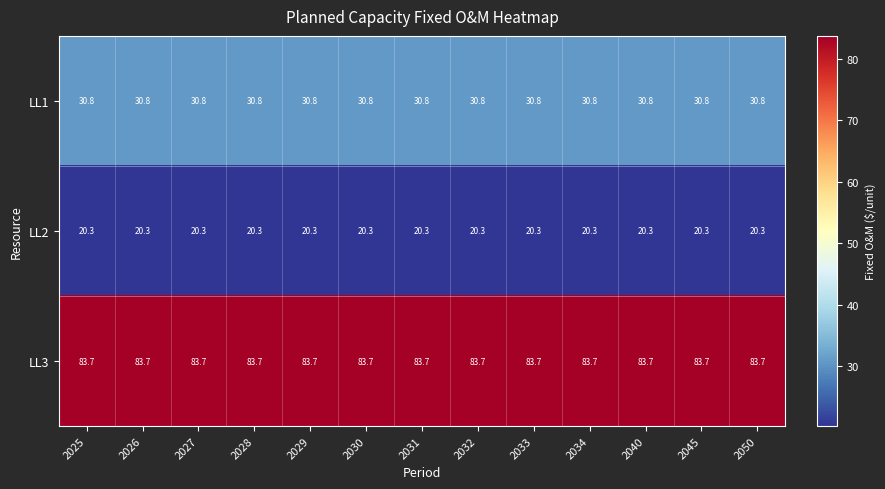

What is the total value across all series at 2030?

134.8